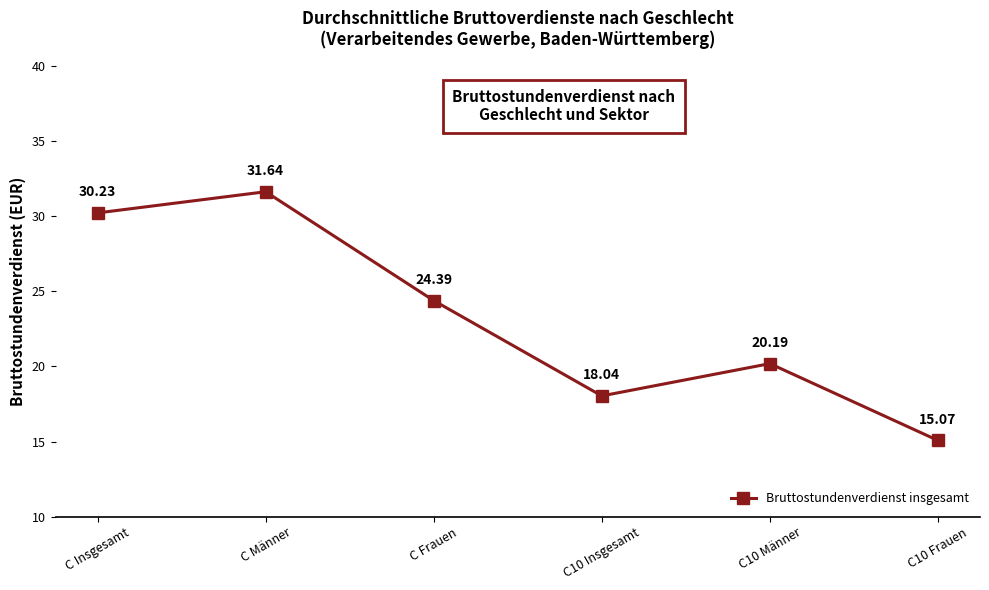

Reading left to right, what are all the values shown in this chart?

C Insgesamt=30.2	C Männer=31.6	C Frauen=24.4	C10 Insgesamt=18.0	C10 Männer=20.2	C10 Frauen=15.1